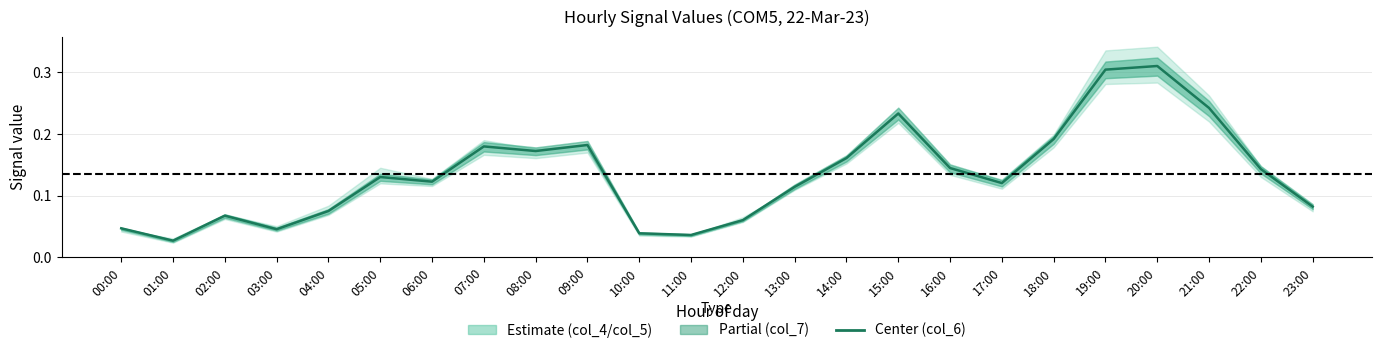

Is it true that the value at 00:00 is 0.1?

False